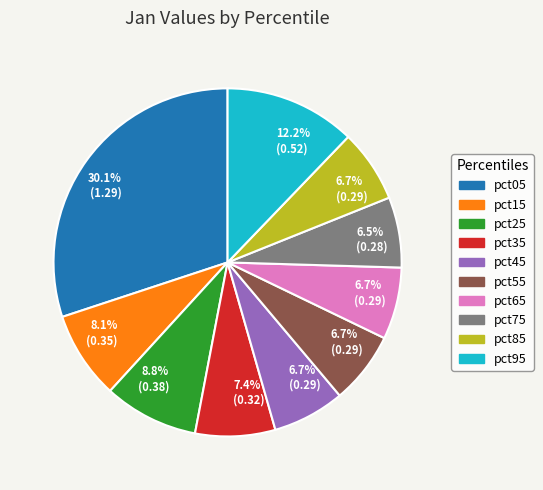

How many slices are in this pie chart?

10